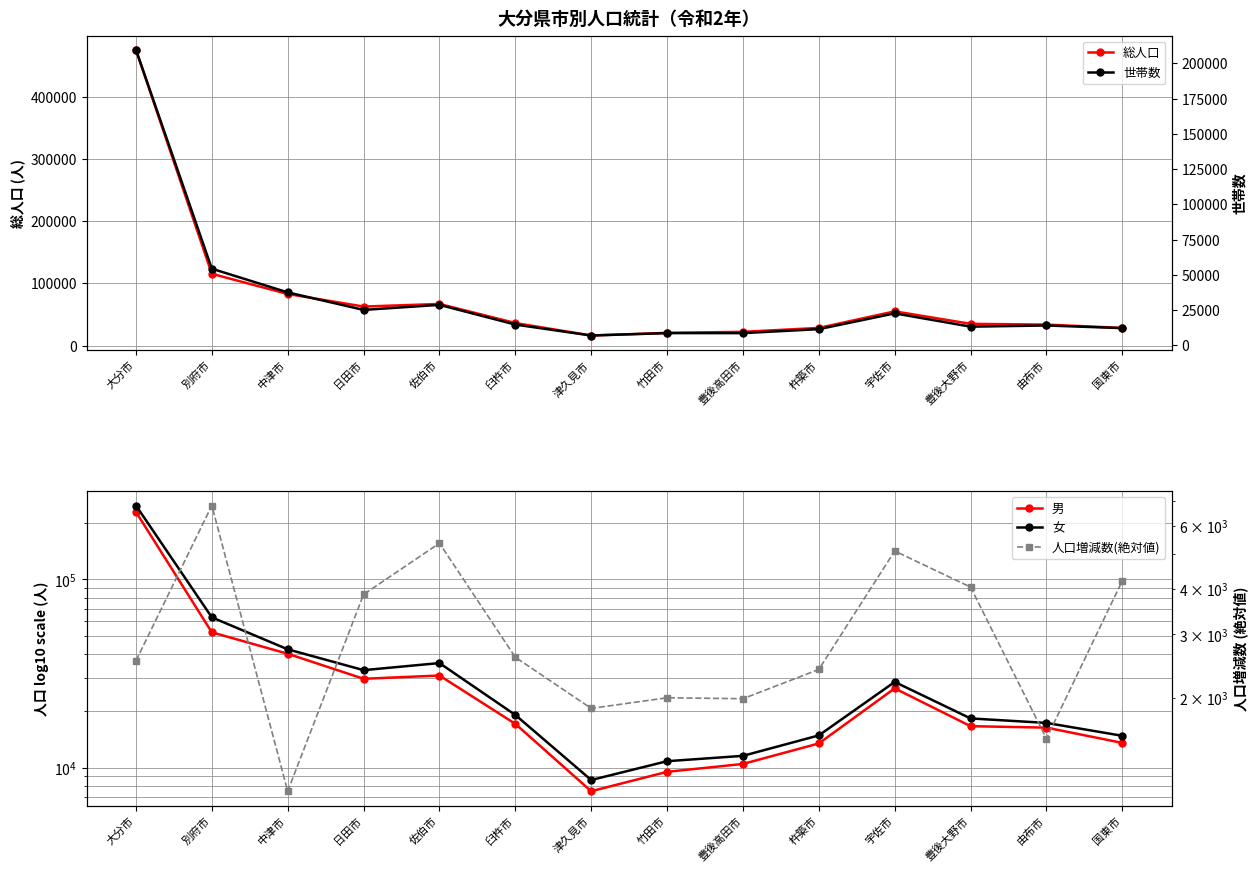

At how many categories does at least one series exceed 80293?

3